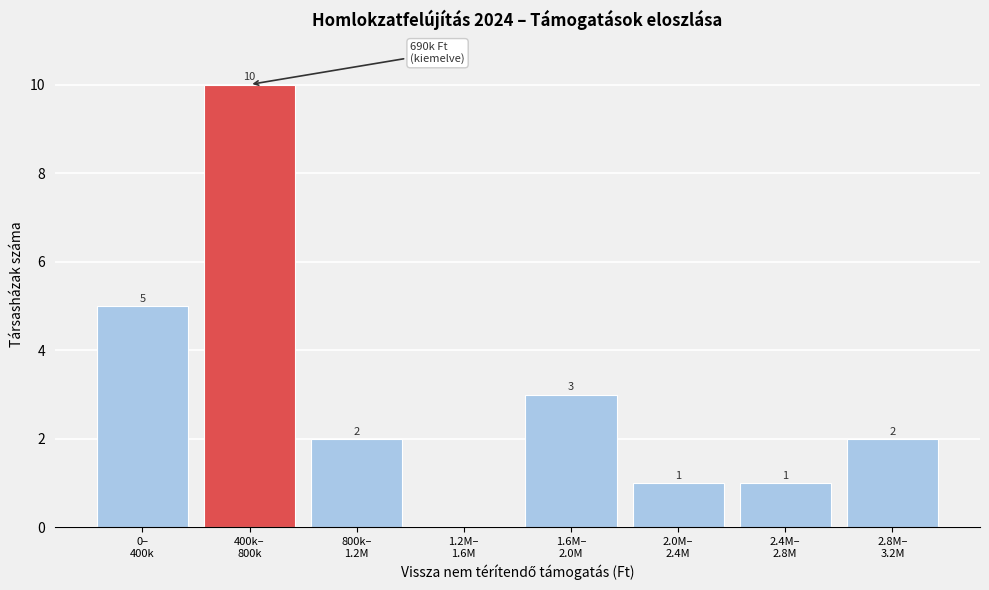

How many values are between 1 and 5?

6